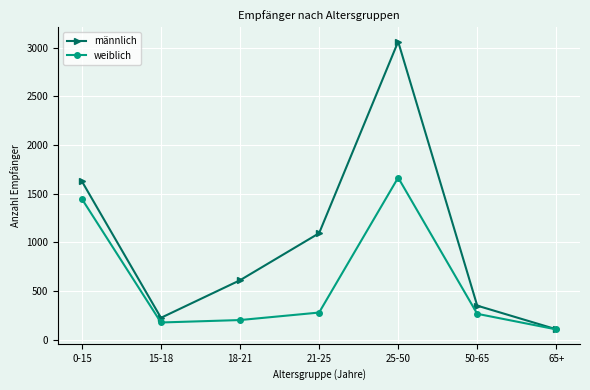

Is the value of männlich at 65+ greater than the value of weiblich at 25-50?

No